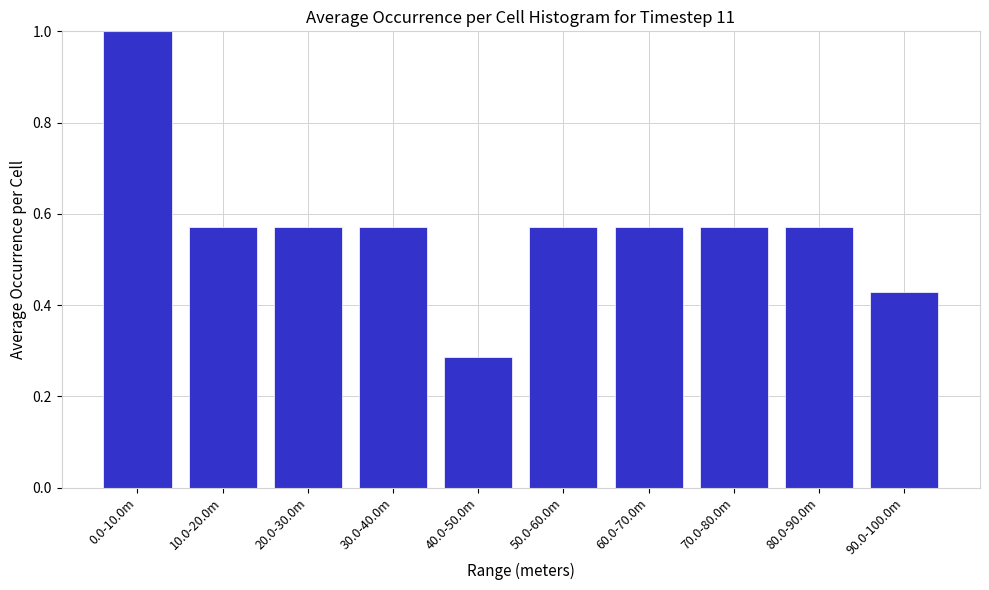

Between 0.0-10.0m and 20.0-30.0m, which is larger?

0.0-10.0m